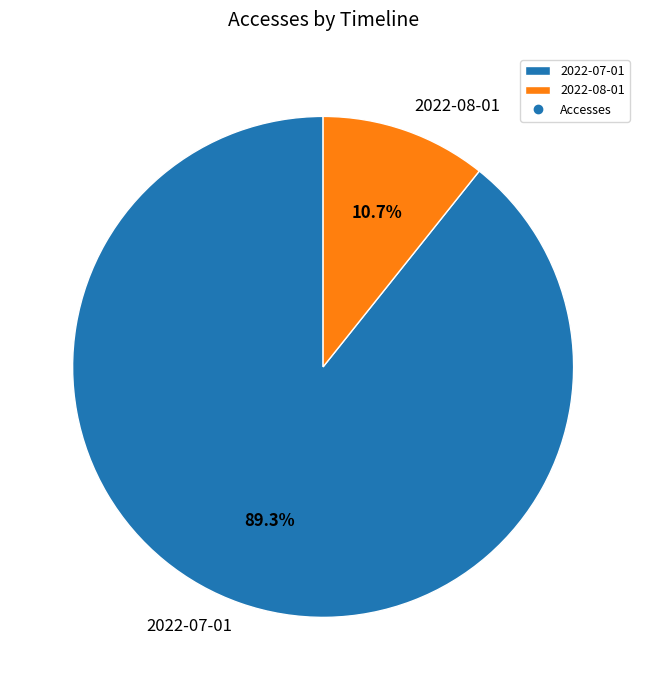

To the nearest percent, what is the difference between the 2022-07-01 and 2022-08-01 slice percentages?

79%